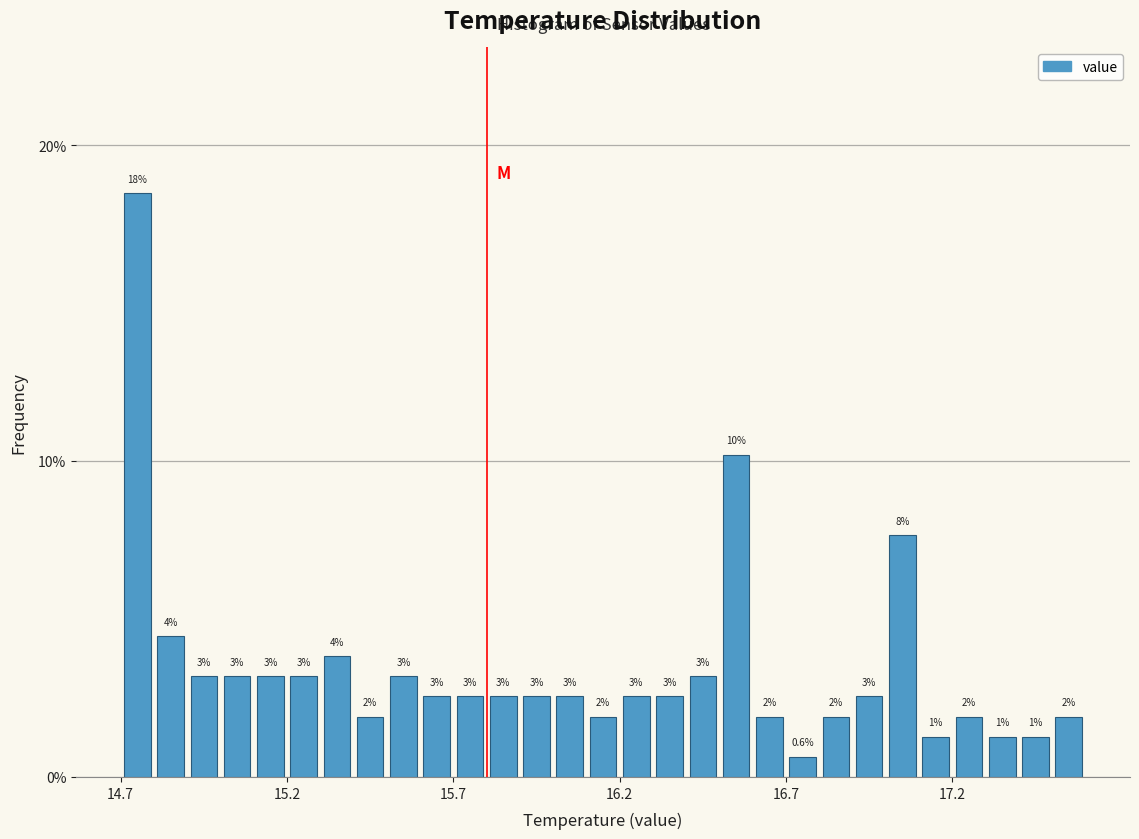

Around what value on the x-axis is the tallest bar? Give the approximate position of its centre, as read against the axis.

14.75